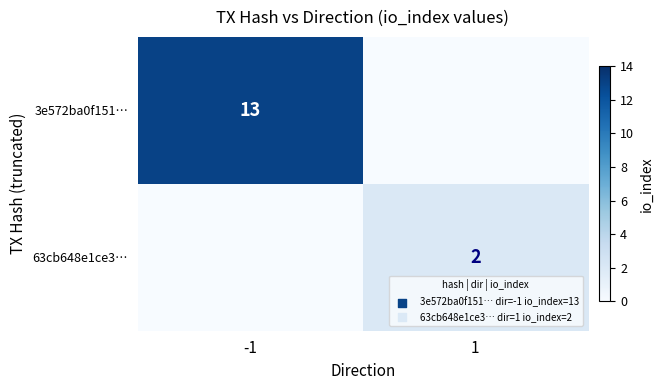

Is it true that 3e572ba0f151… equals 13 at -1?

True